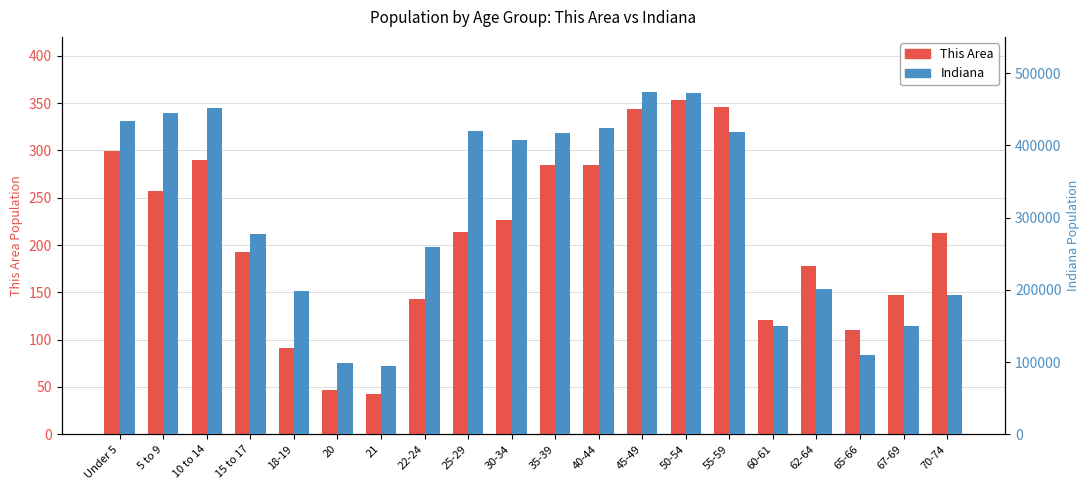

Which series has the largest total across all categories?

Indiana